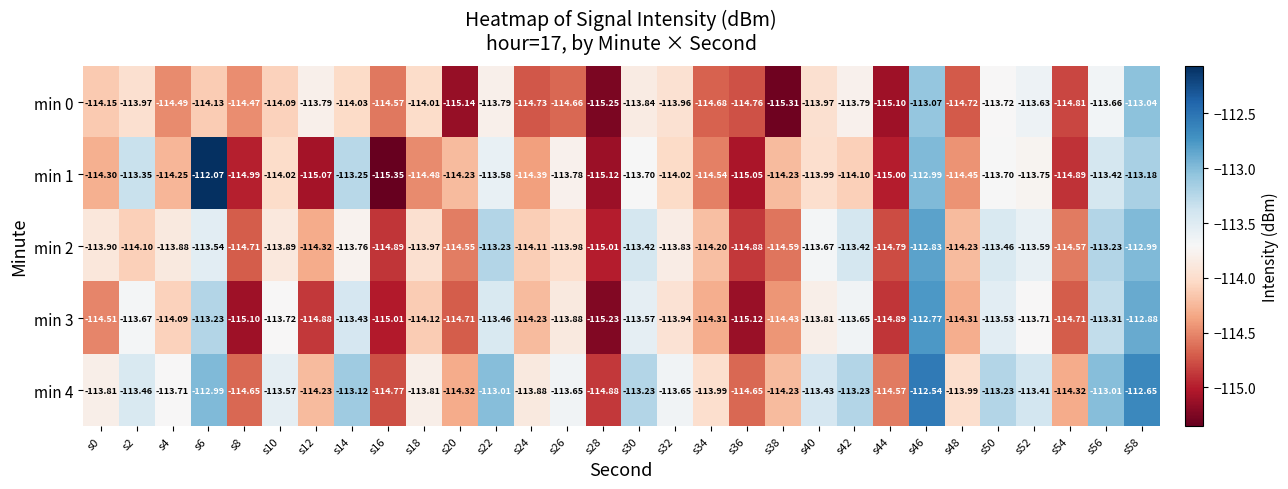

Is the value of min 4 at s18 greater than the value of min 2 at s12?

Yes